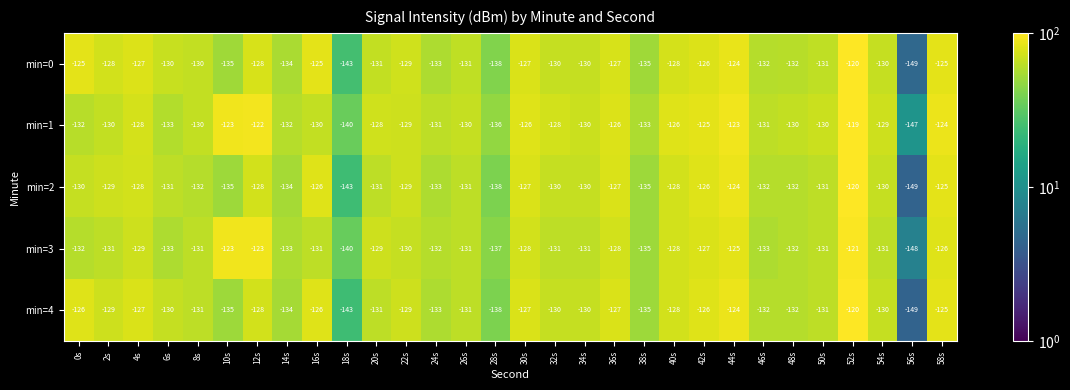

Which series changed the most between 0s and 10s?

min=0